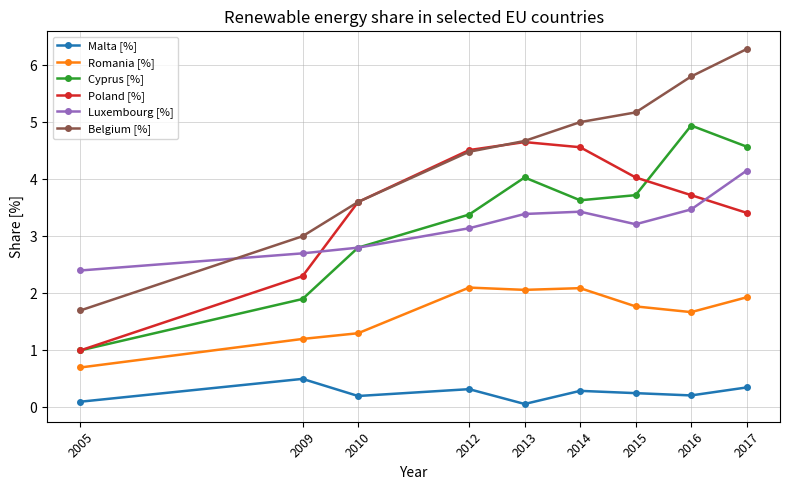

What is the value of the Poland [%] point at the 7th from the left?

4.0